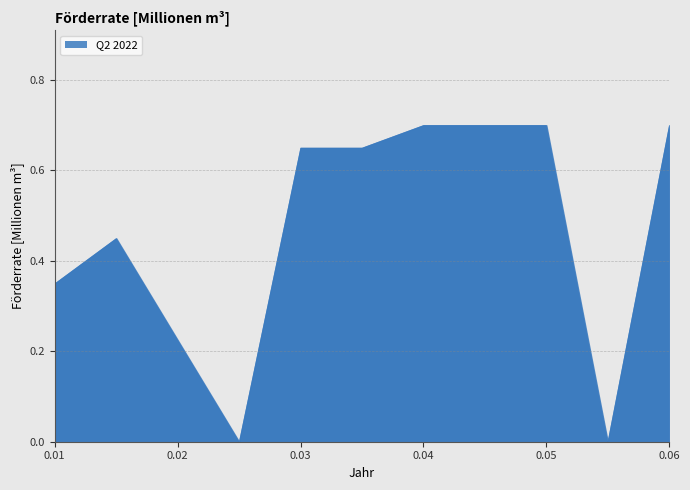

Reading left to right, transcribe all the data shown in this chart.

0.3	0.5	0.0	0.7	0.7	0.7	0.7	0.0	0.7